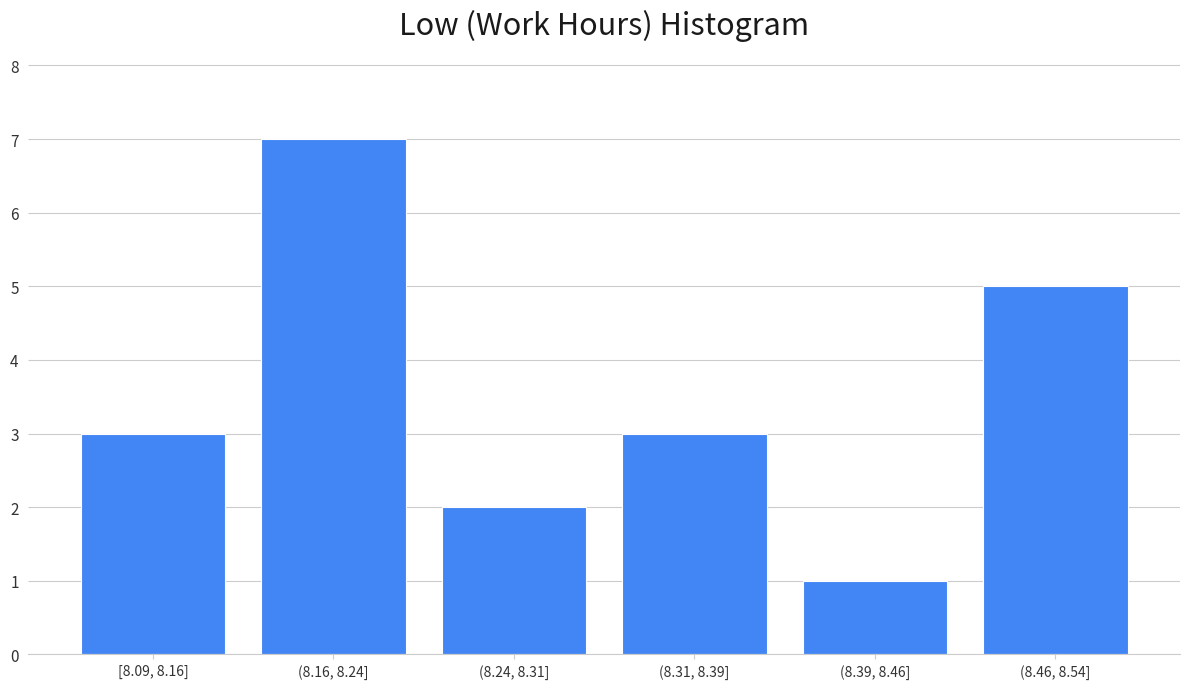

Reading left to right, extract all data points from this chart.

3	7	2	3	1	5